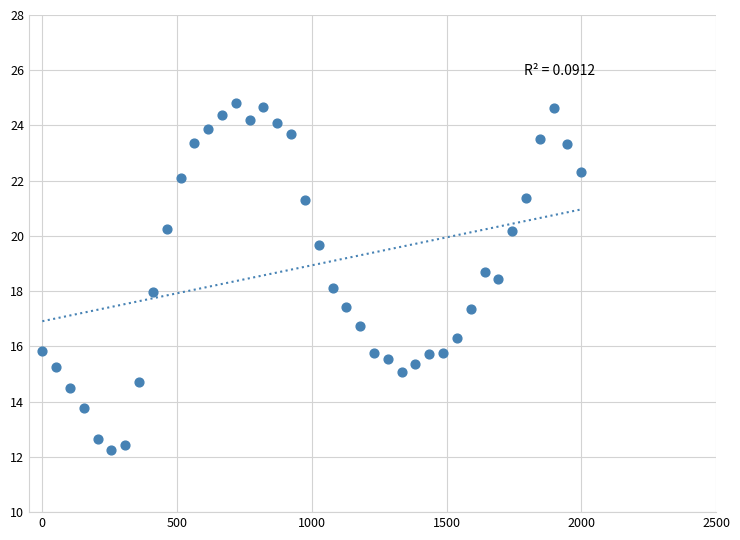

What is the range of X values (max minus min)?

2000.0